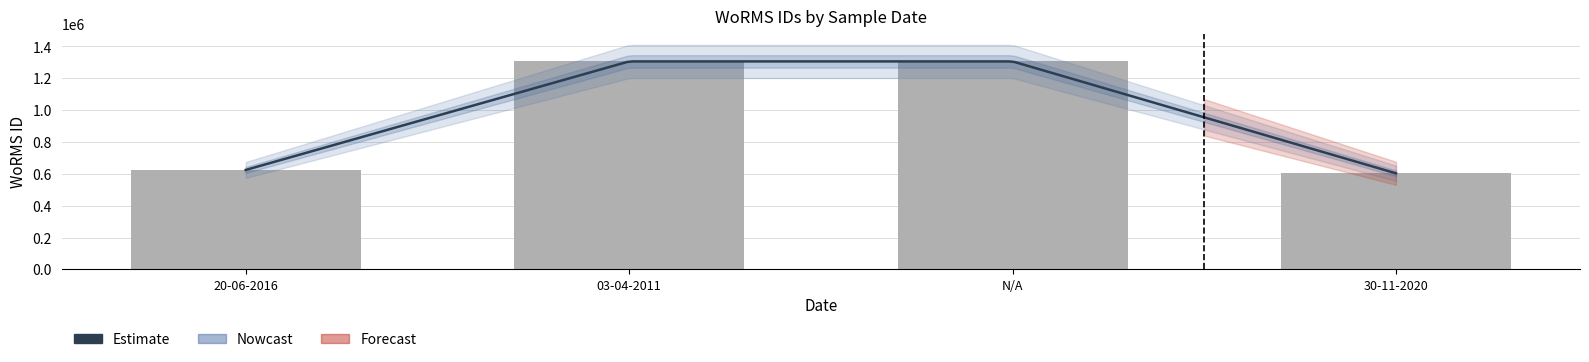

What position from the right is N/A?

2